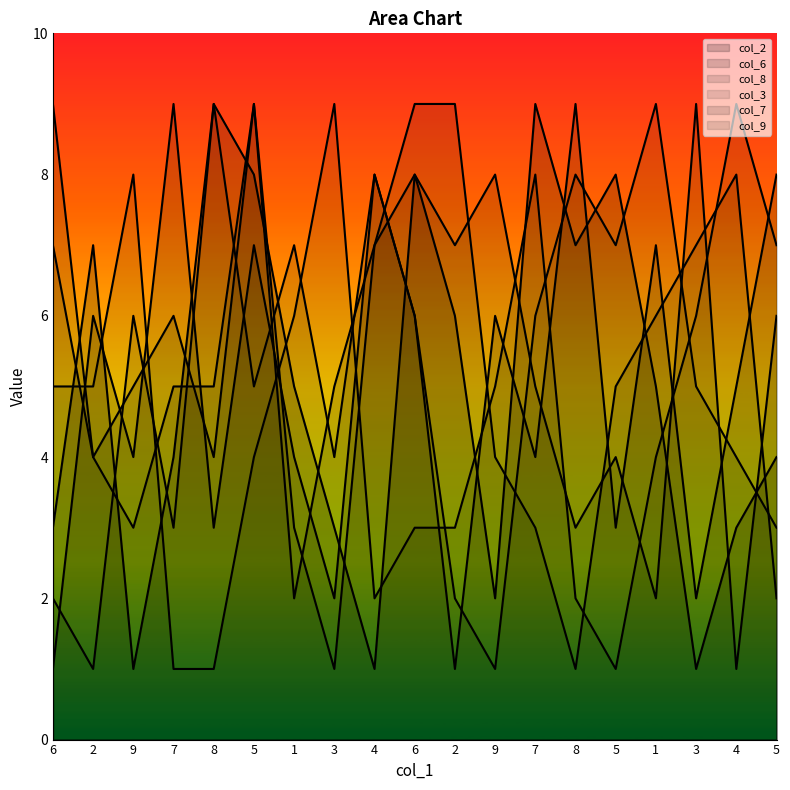

What is the maximum value for col_2?

9